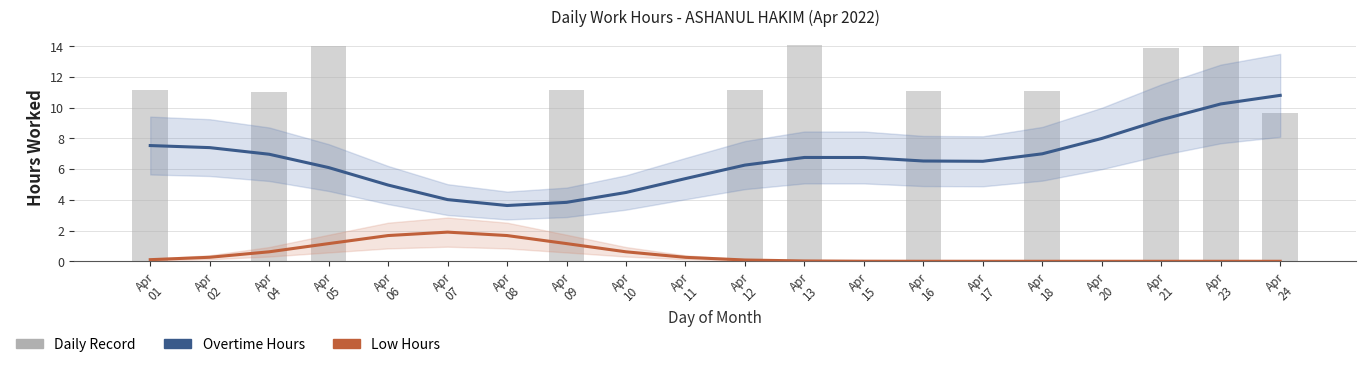

Reading right to left, what are all the values shown in this chart?

Overtime Hours: 10.8	10.2	9.2	8.0	7.0	6.5	6.5	6.8	6.8	6.3	5.4	4.5	3.8	3.6	4.0	5.0	6.1	7.0	7.4	7.5
Low Hours: 0.0	0.0	0.0	0.0	0.0	0.0	0.0	0.0	0.0	0.1	0.3	0.6	1.2	1.7	1.9	1.7	1.2	0.6	0.3	0.1